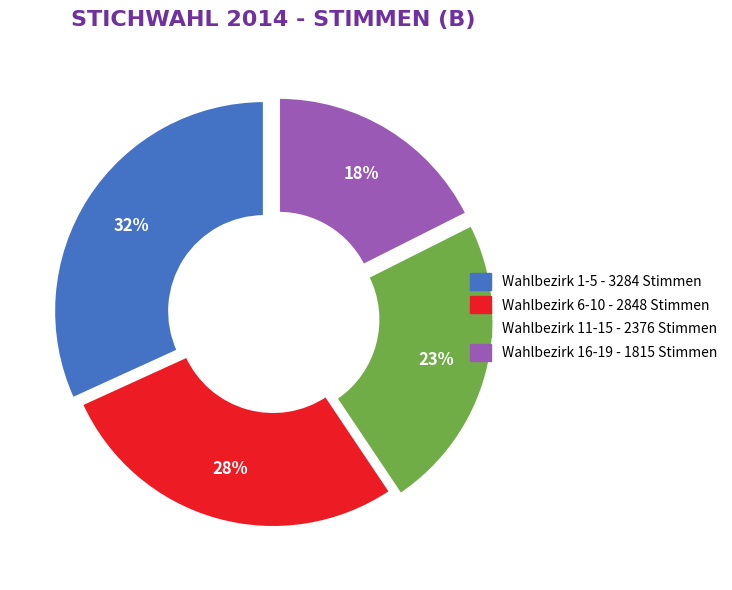

To the nearest percent, what is the difference between the largest and smallest slice percentages?

14%